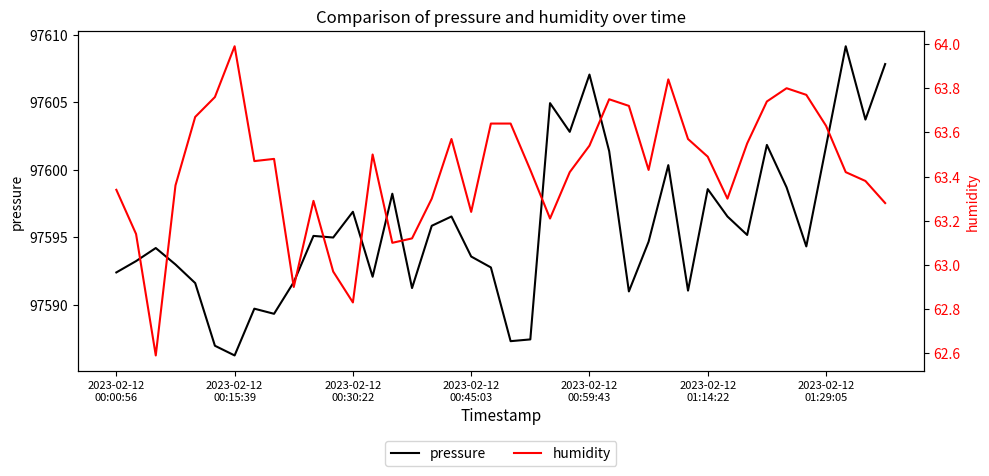

List the series in order of their overall mean, highest first.

pressure, humidity